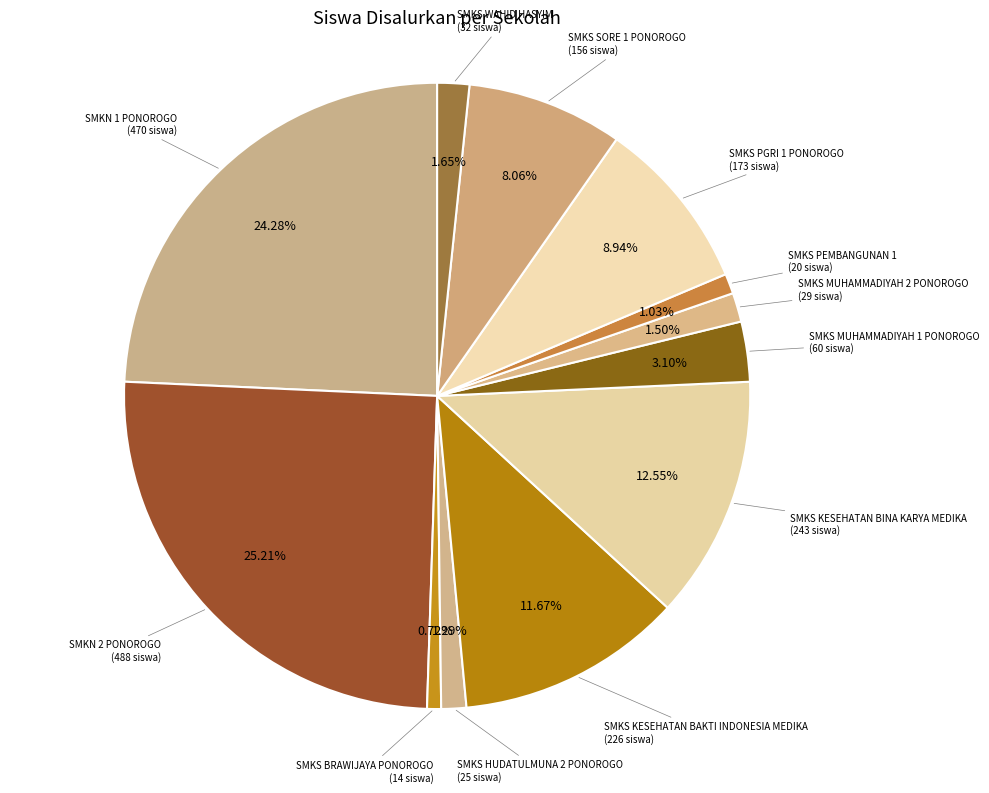

Which slice is the largest?

SMKN 2 PONOROGO